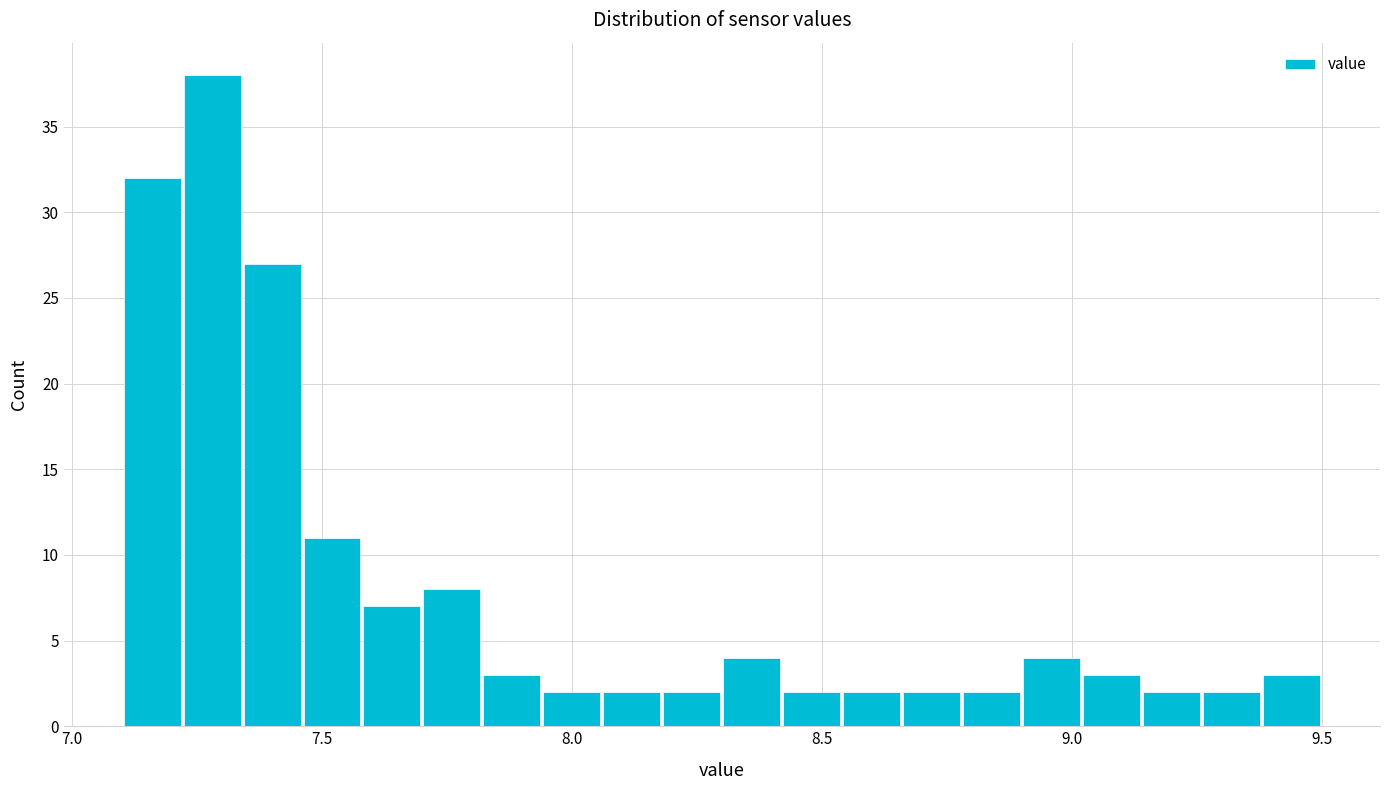

Around what value on the x-axis is the tallest bar? Give the approximate position of its centre, as read against the axis.

7.30